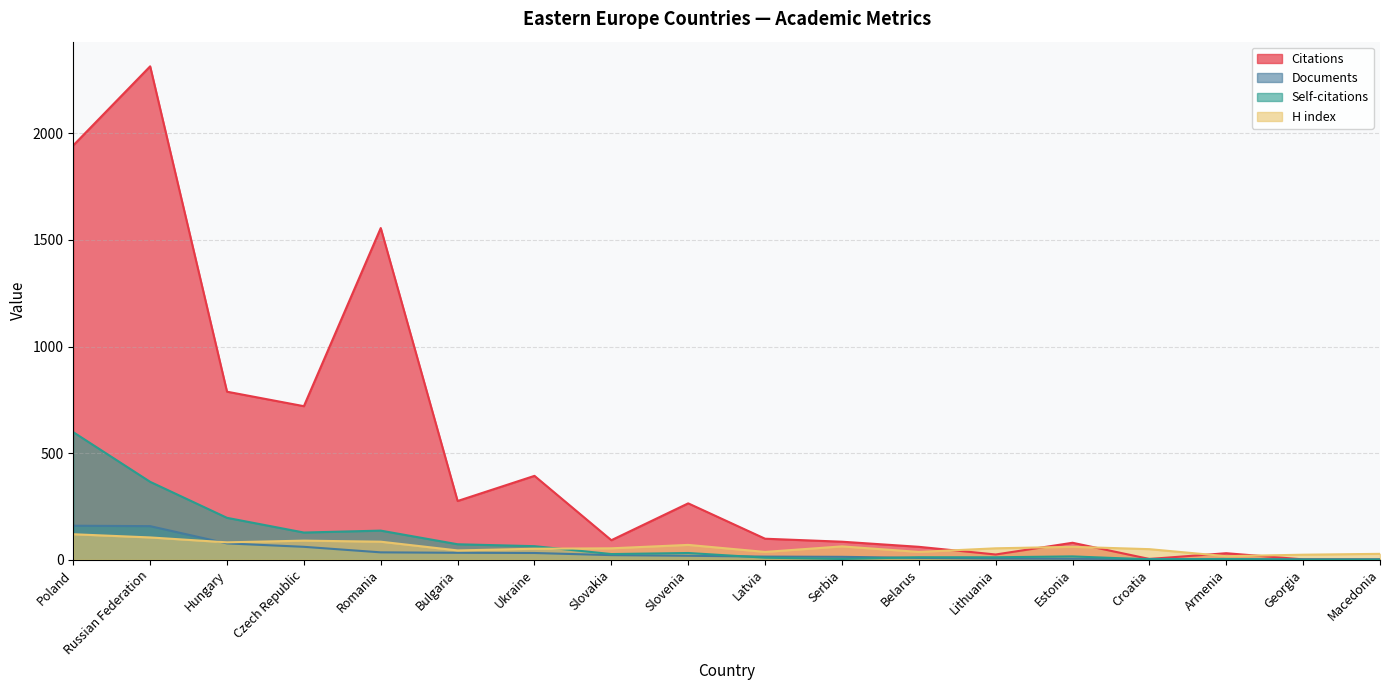

Rank the series by their maximum value, from lowest to highest.

H index, Documents, Self-citations, Citations